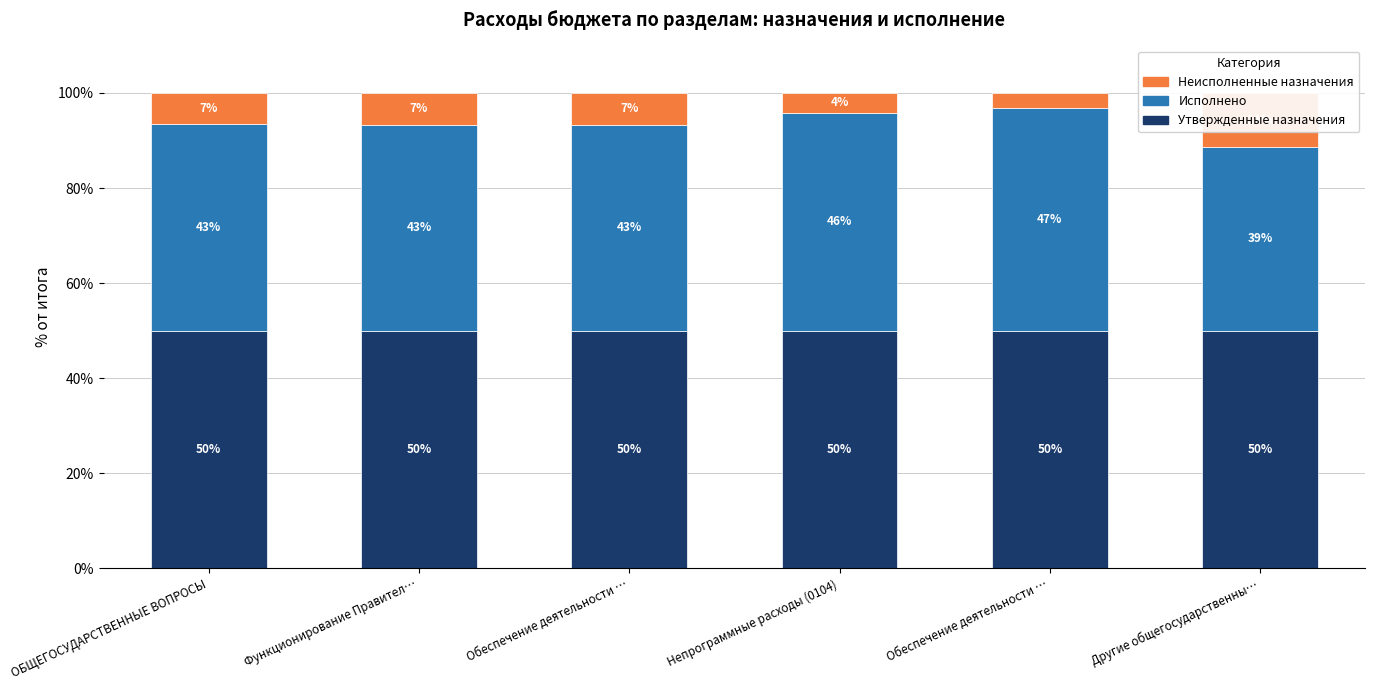

What is the difference between the maximum and second lowest values in the Исполнено series?

3.5